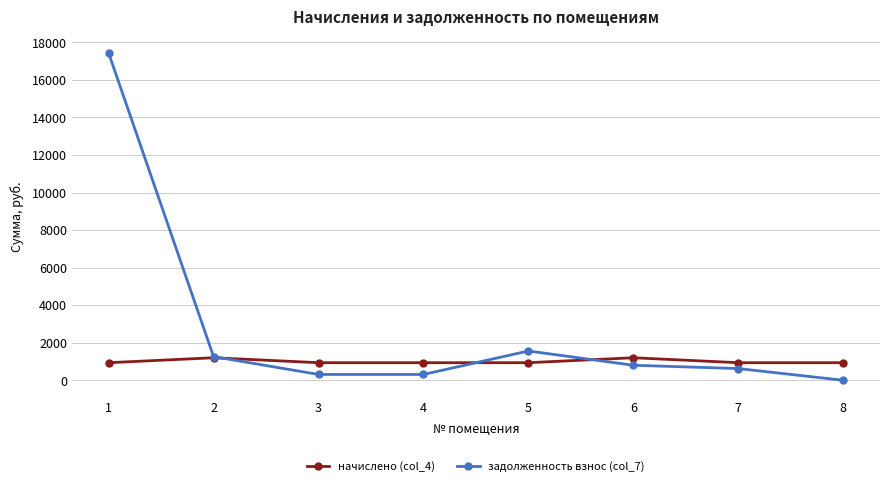

What is the lowest value of the начислено (col_4) series?

936.0